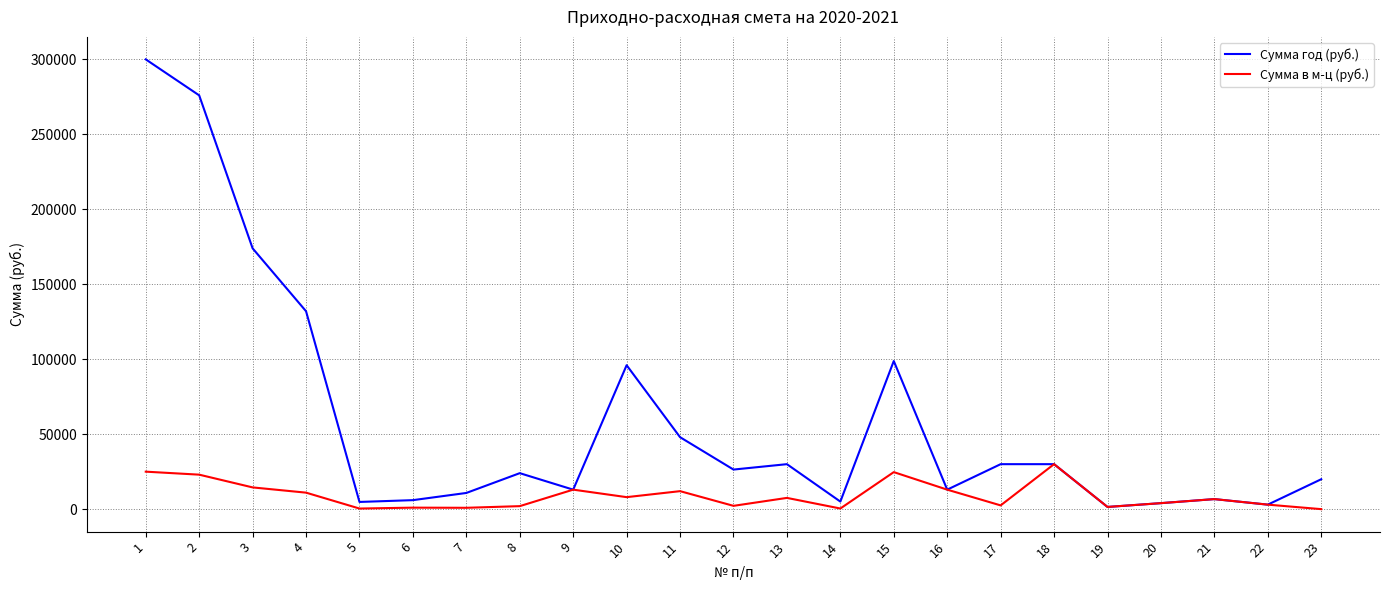

What are all the series names shown in the legend?

Сумма год (руб.), Сумма в м-ц (руб.)